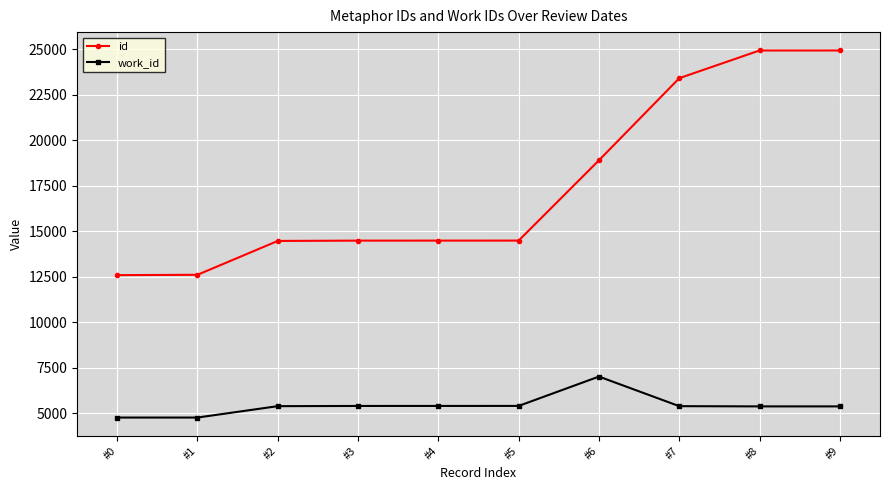

At how many categories does at least one series exceed 15789?

4